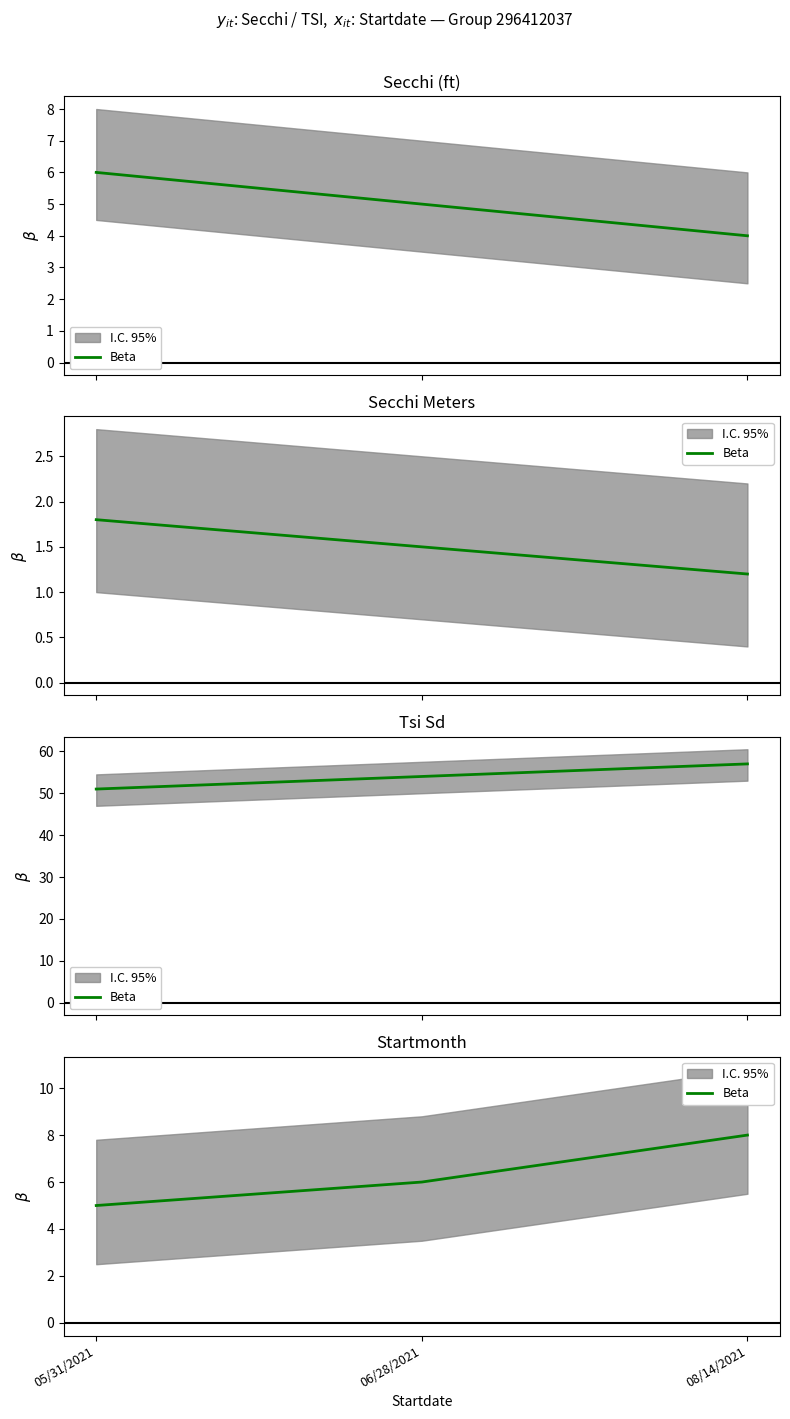

What is the difference between the maximum and minimum values?

3